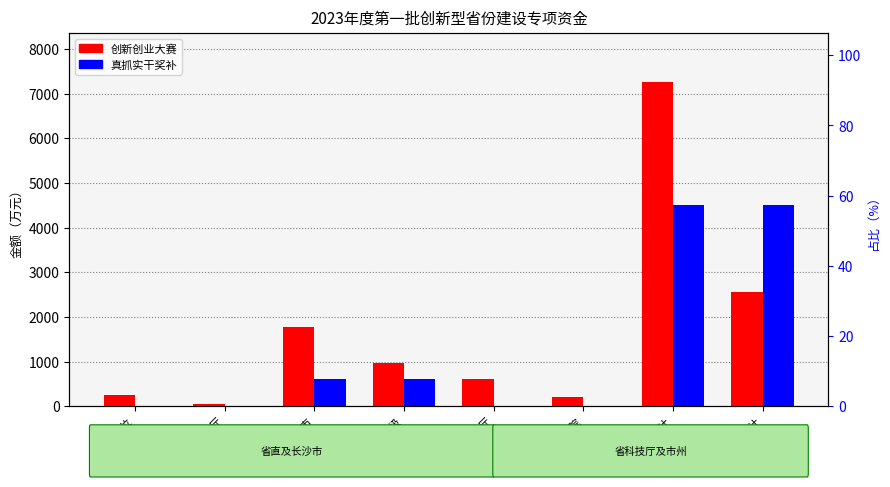

How many values in the 创新创业大赛 series are below 970?

4